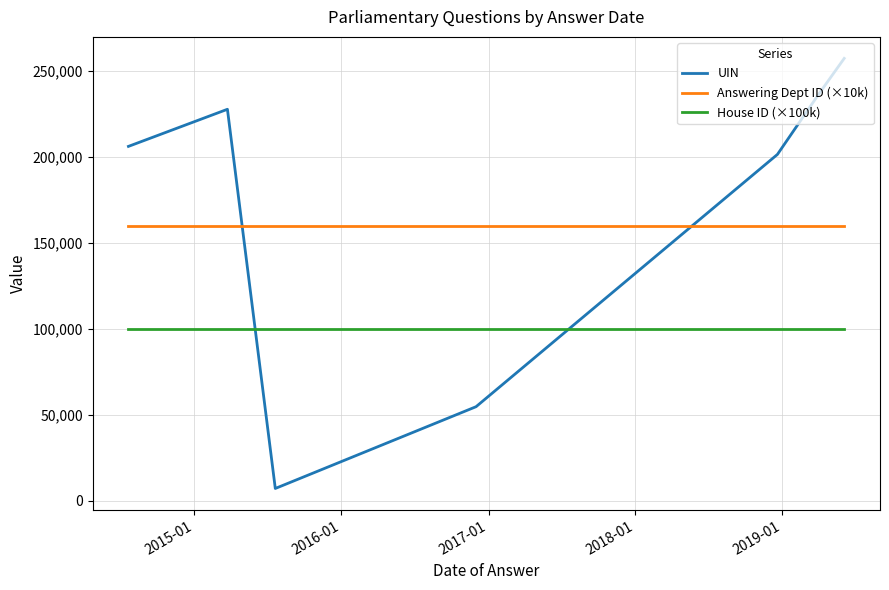

Which series has the widest spread of values?

UIN